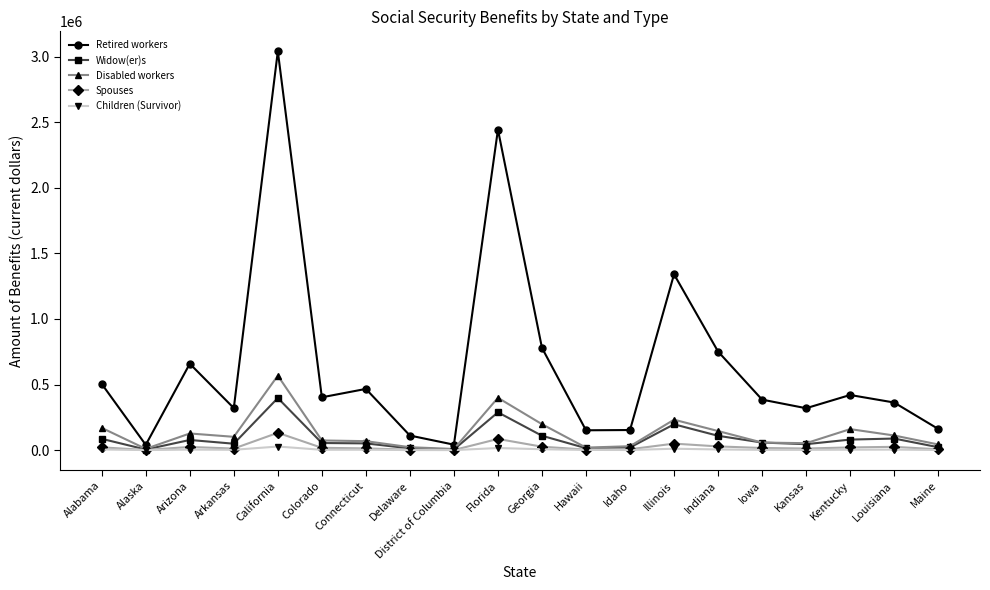

Which series has the largest range (max minus min)?

Retired workers